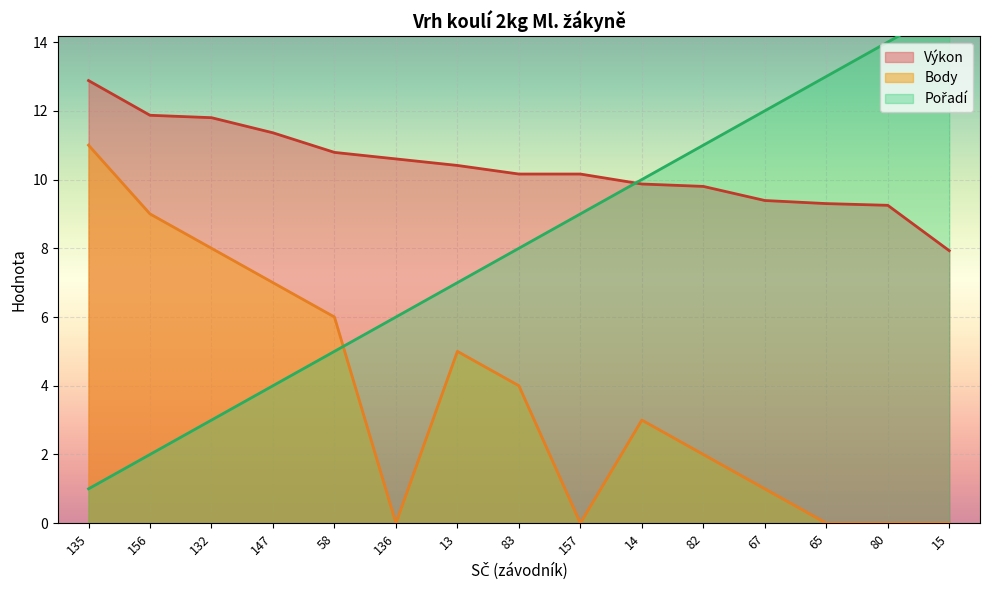

True or false: Výkon and Body cross at least once.

False